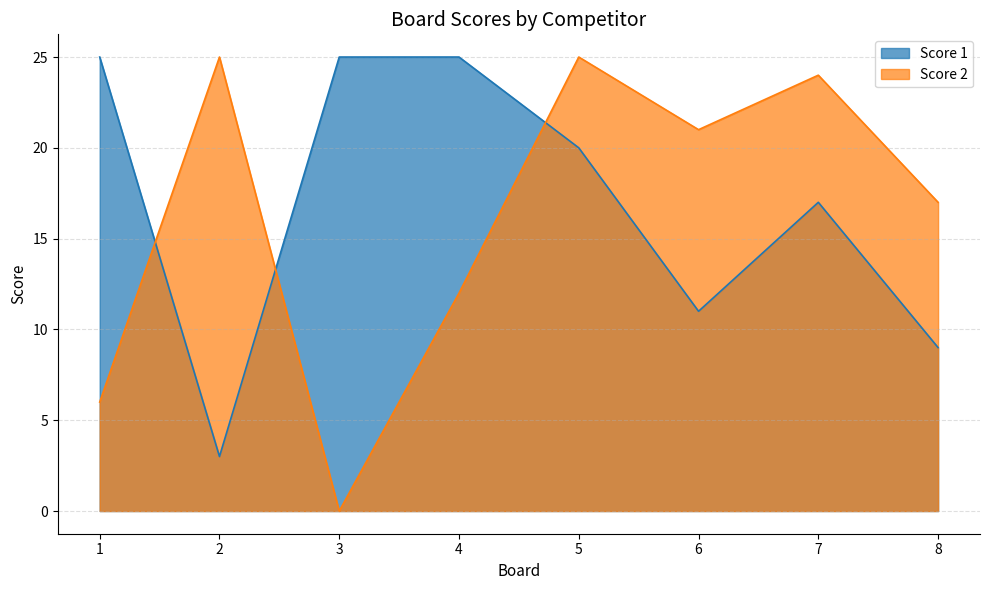

Between 1 and 3, which series saw the biggest shift?

Score 2